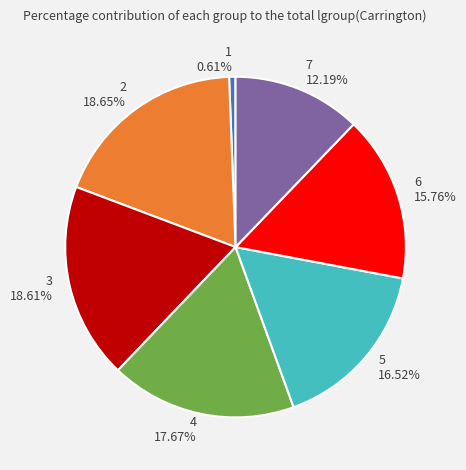

To the nearest percent, what portion does 6 represent?

16%